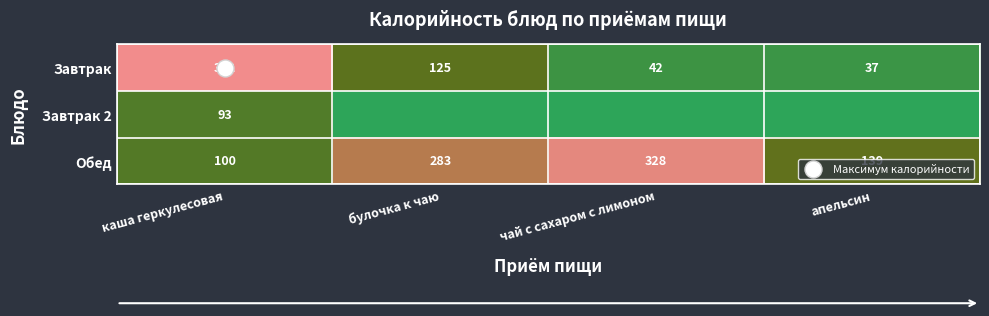

Where is Завтрак nearest to the value 189?

булочка к чаю